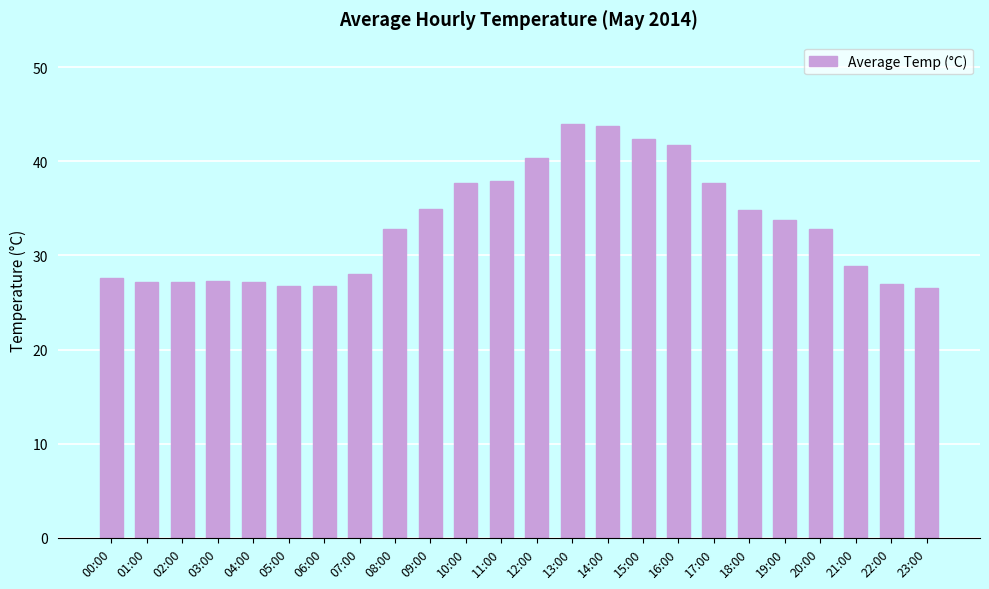

What is the sum of the values at 10:00 and 16:00?

79.4